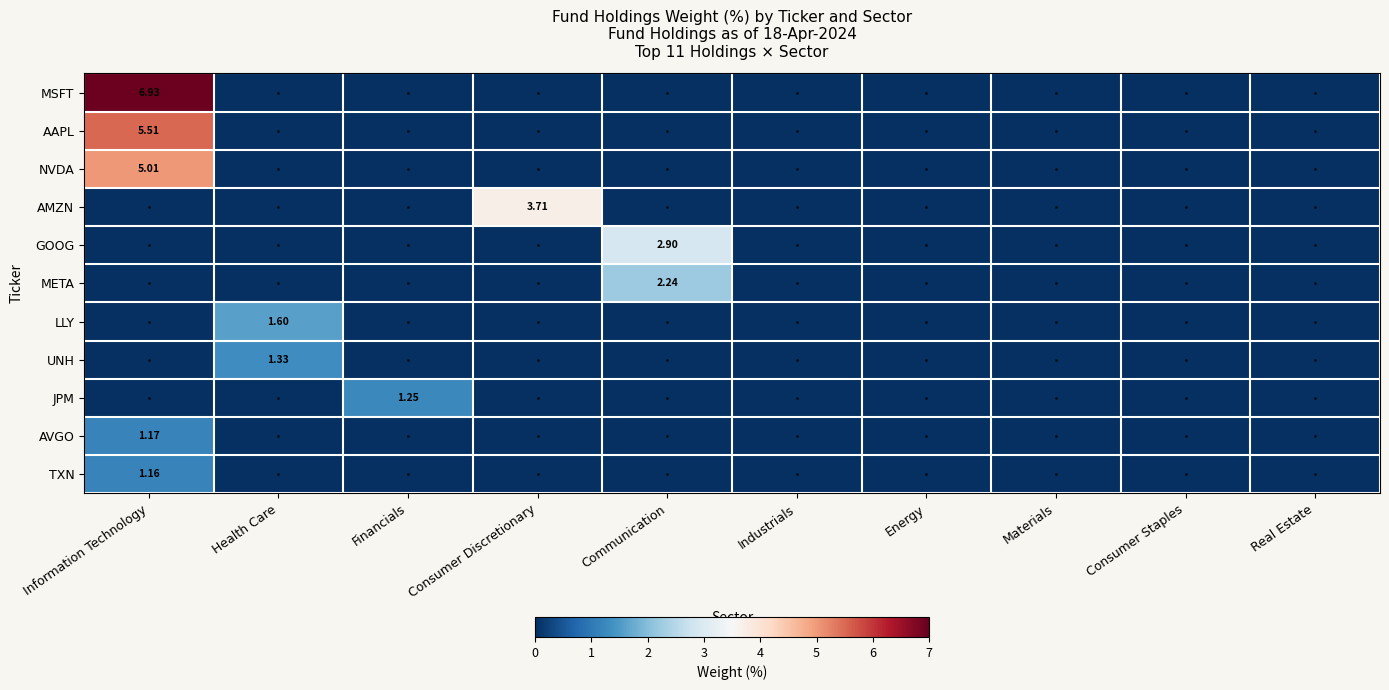

What is the difference between the maximum and minimum values in the TXN series?

1.2